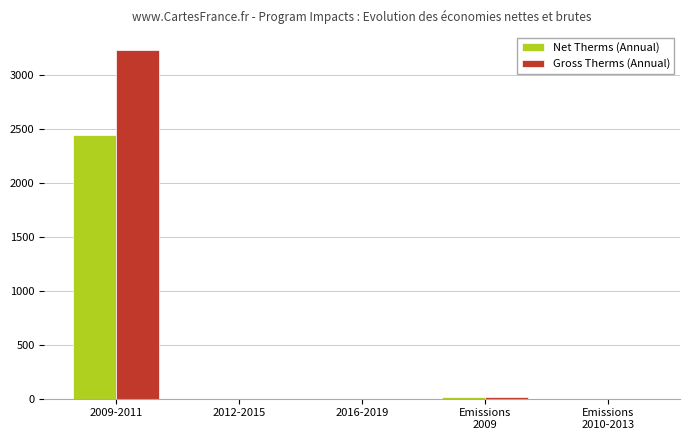

What are all the series names shown in the legend?

Net Therms (Annual), Gross Therms (Annual)